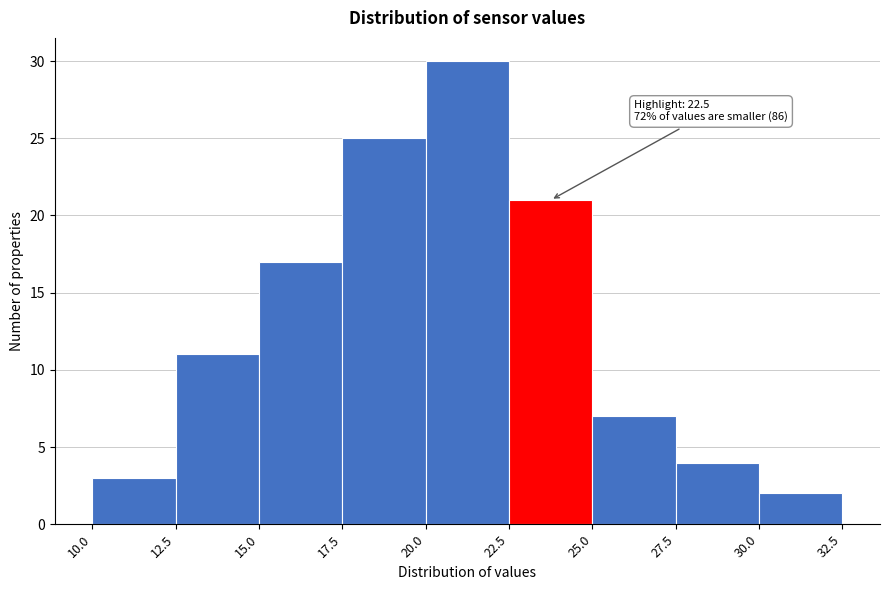

Over which range of the x-axis is the bar tallest?

20.0 to 22.5